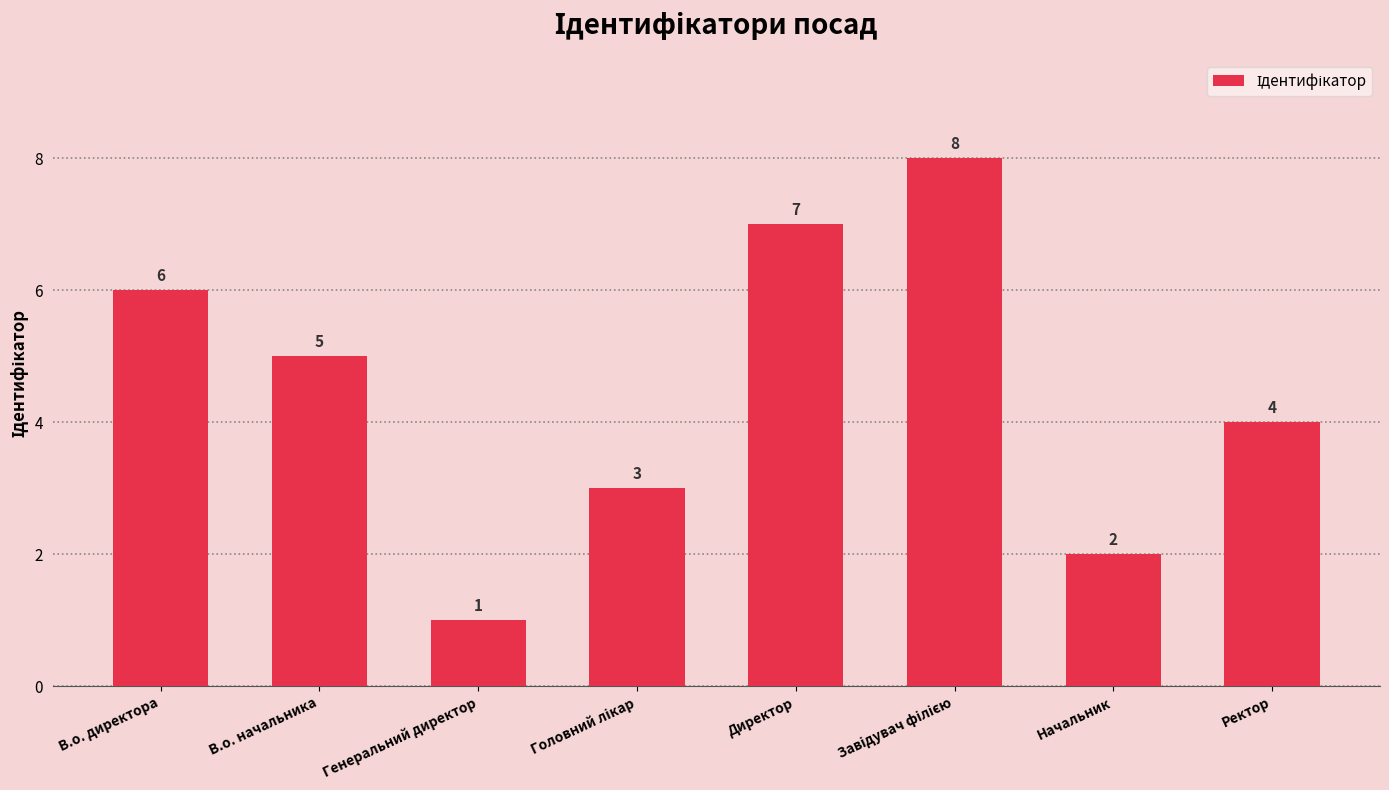

Count the values in the range 3 to 7.

5